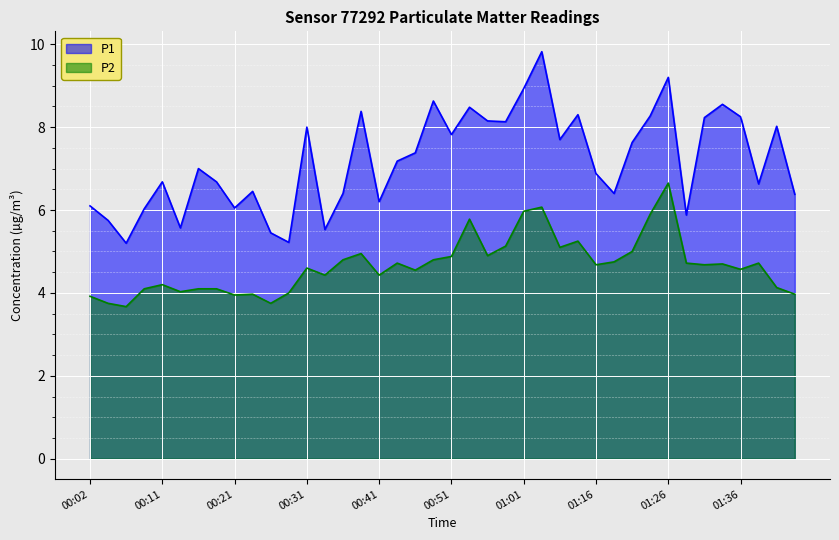

Reading right to left, extract all data points from this chart.

P1: 6.4	8.0	6.6	8.2	8.6	8.2	5.9	9.2	8.3	7.6	6.4	6.9	8.3	7.7	9.8	8.9	8.1	8.2	8.5	7.8	8.6	7.4	7.2	6.2	8.4	6.4	5.5	8.0	5.2	5.5	6.5	6.0	6.7	7.0	5.6	6.7	6.0	5.2	5.8	6.1
P2: 4.0	4.1	4.7	4.6	4.7	4.7	4.7	6.7	5.9	5.0	4.8	4.7	5.2	5.1	6.1	6.0	5.1	4.9	5.8	4.9	4.8	4.5	4.7	4.4	5.0	4.8	4.4	4.6	4.0	3.8	4.0	4.0	4.1	4.1	4.0	4.2	4.1	3.7	3.8	3.9